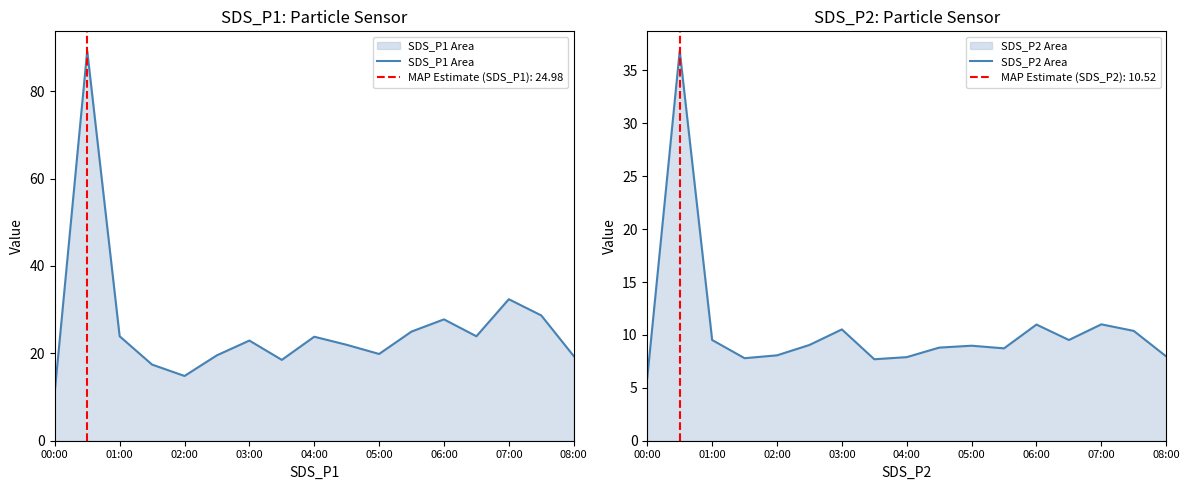

How many lines are shown in the chart?

2